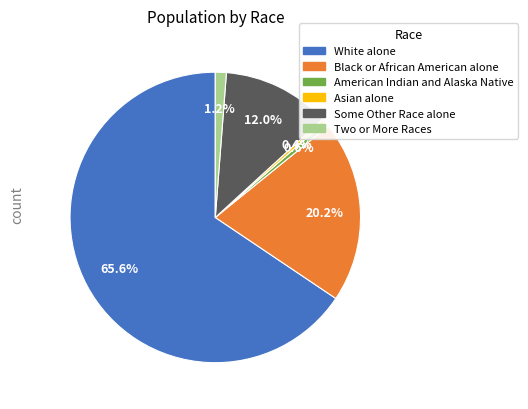

Count the number of slices in the pie.

6